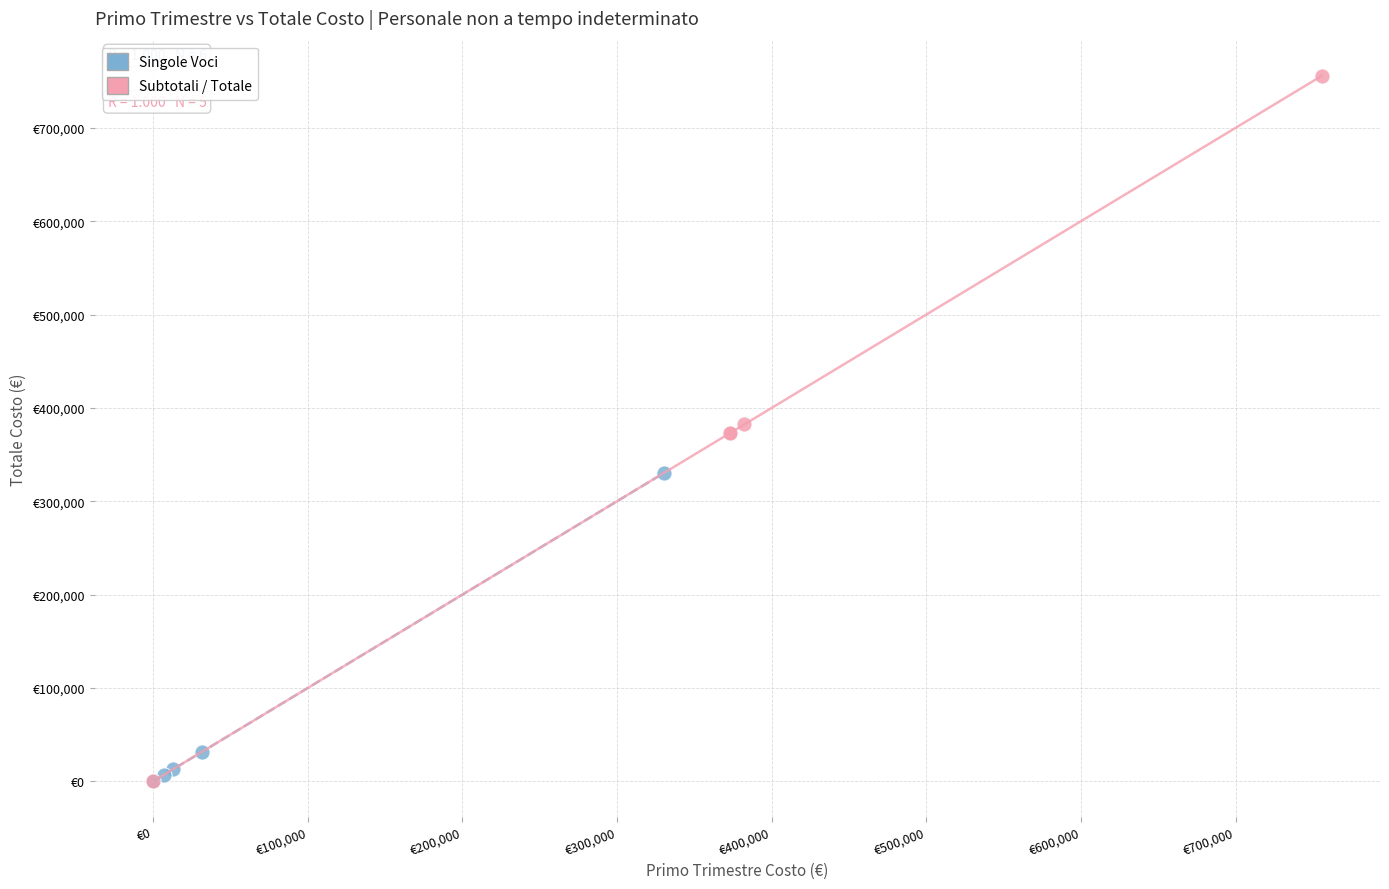

Which series reaches the maximum Y coordinate?

Subtotali / Totale